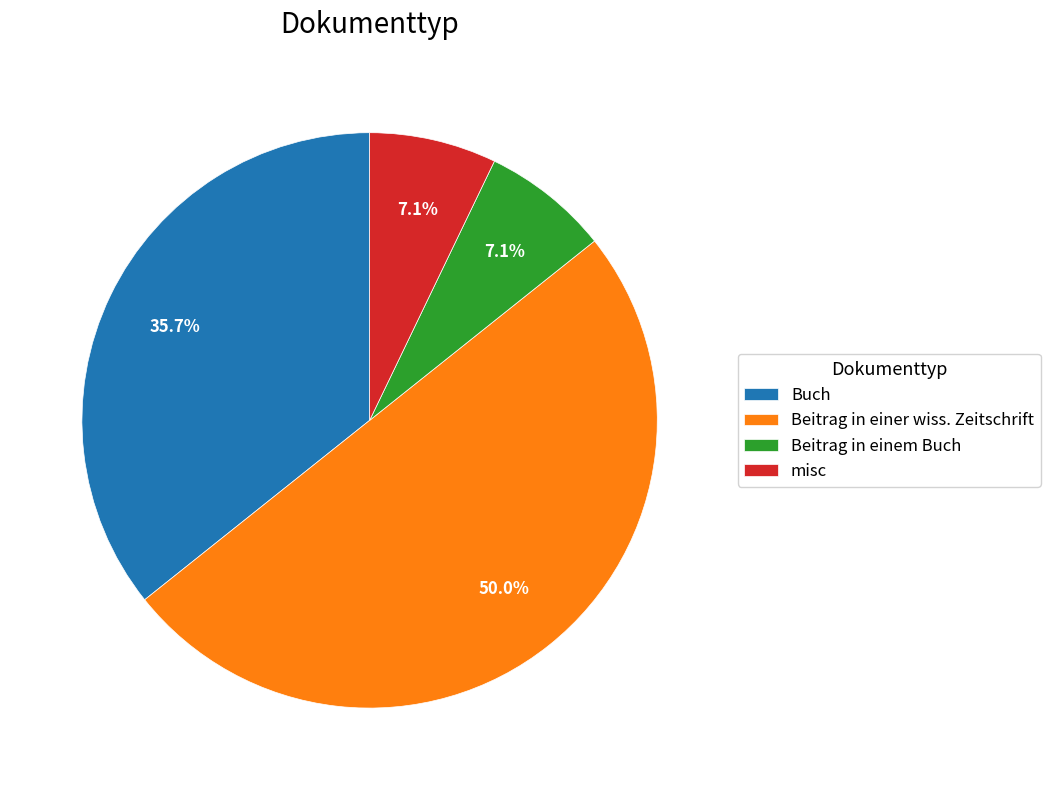

Which slice is the largest?

Beitrag in einer wiss. Zeitschrift